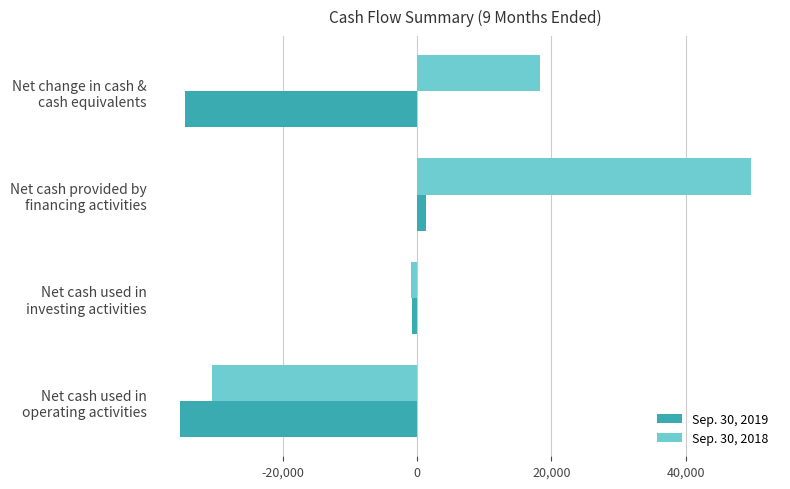

Which series has the largest total across all categories?

Sep. 30, 2018